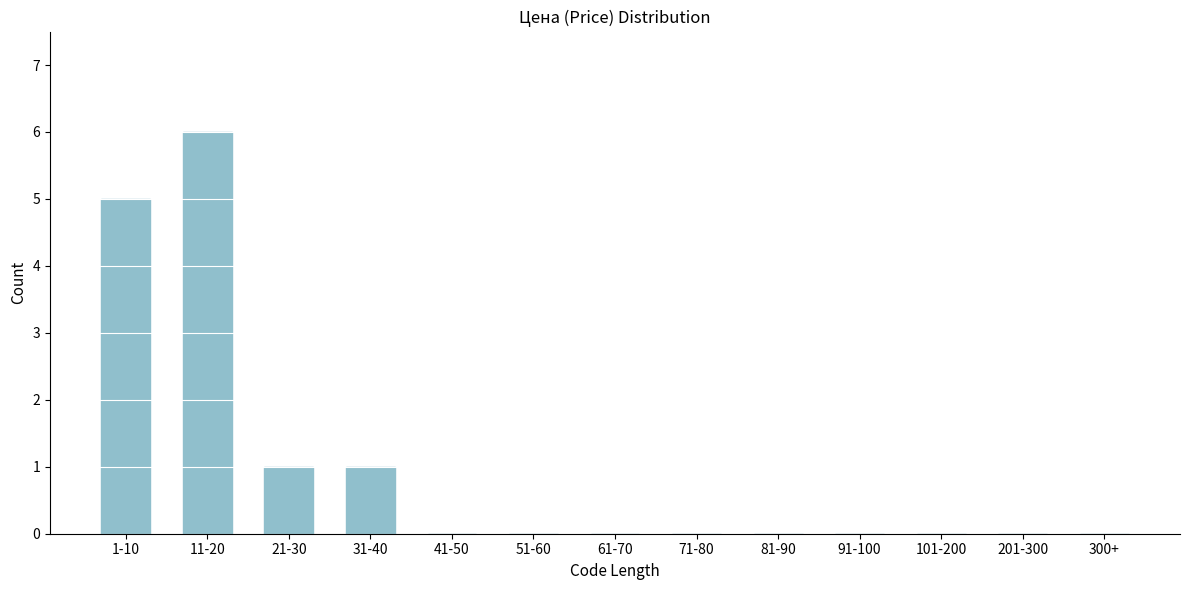

Reading left to right, extract all data points from this chart.

1-10=5	11-20=6	21-30=1	31-40=1	41-50=0	51-60=0	61-70=0	71-80=0	81-90=0	91-100=0	101-200=0	201-300=0	300+=0